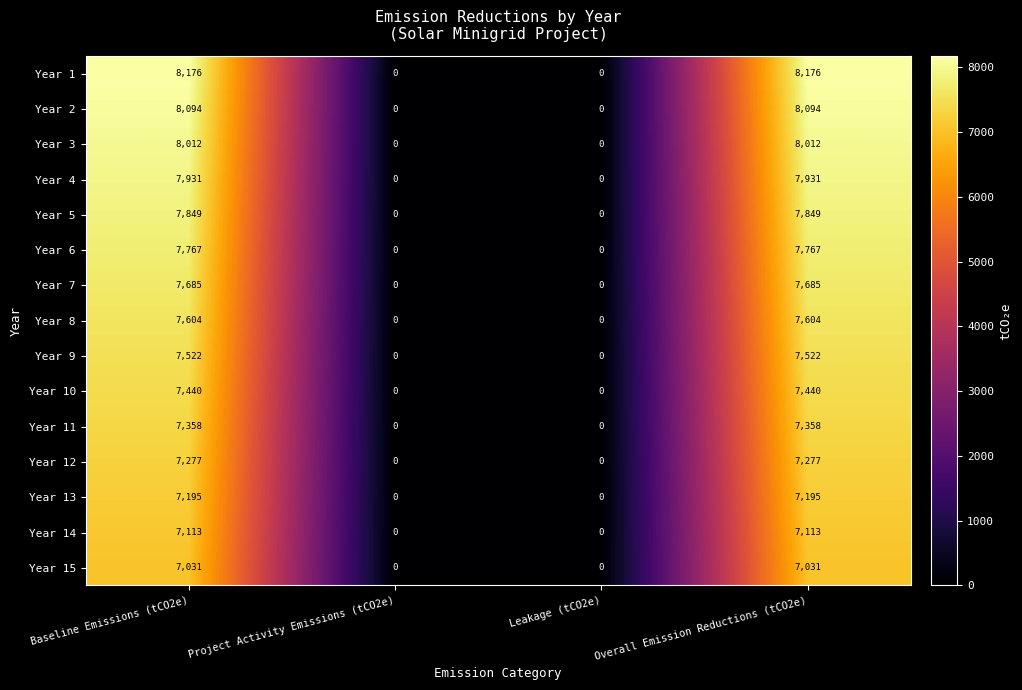

What is the greatest value displayed?

8176